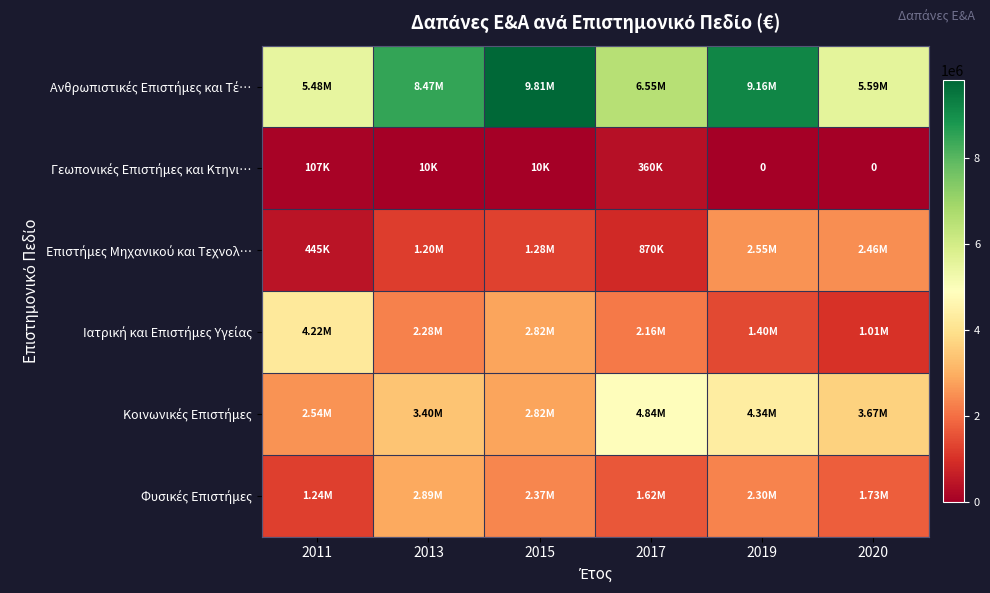

At which label does Ανθρωπιστικές Επιστήμες και Τέ… first exceed 8470000?

2015